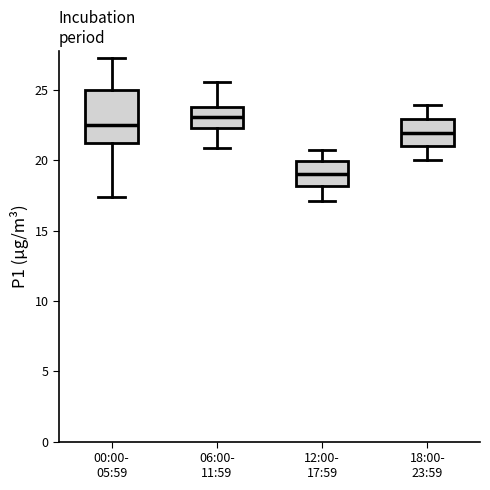

Where does the median line of the box for 06:00- 11:59 sit on the y-axis? The values are not printed on the chart, so give them approximately, as read against the axis.

23.0